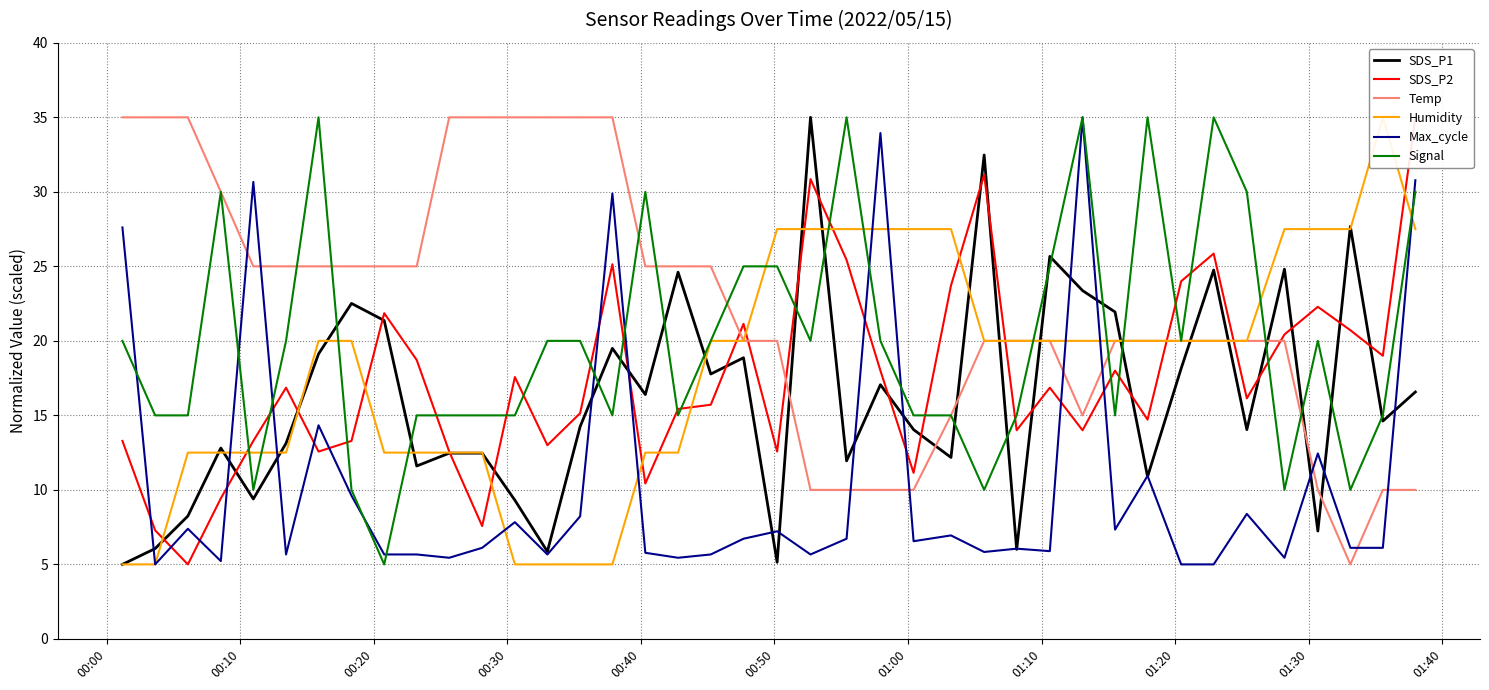

What is the average value of the SDS_P2 series?

17.5